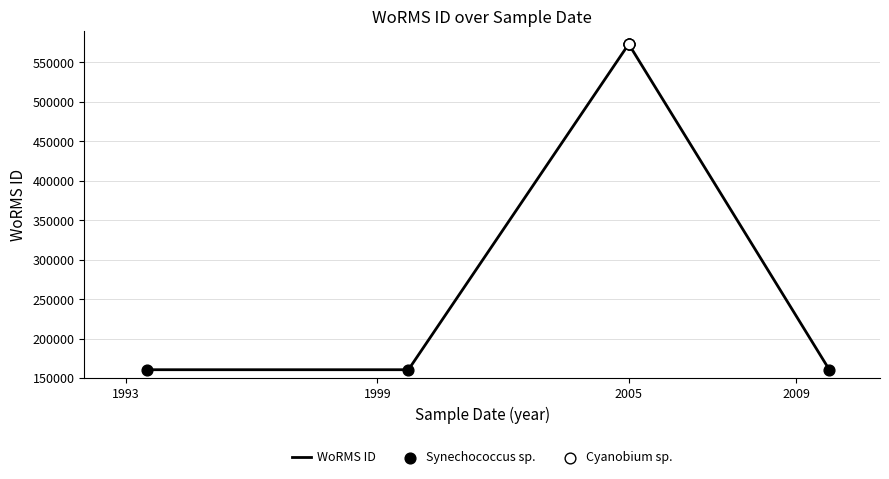

Between 01-01-2005 and 01-07-1993, which is larger?

01-01-2005